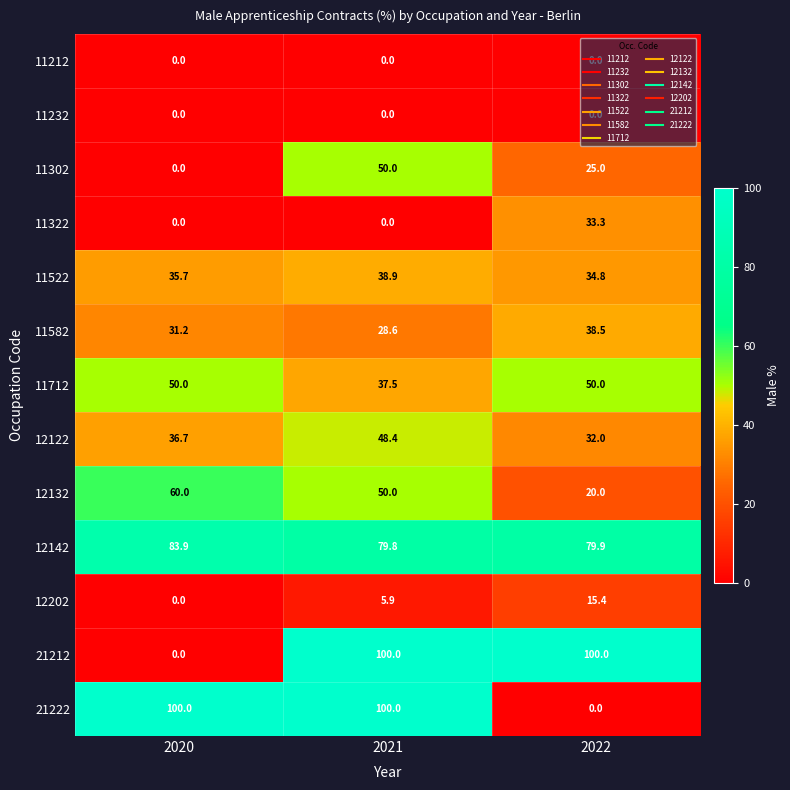

Which series has the largest total across all categories?

12142